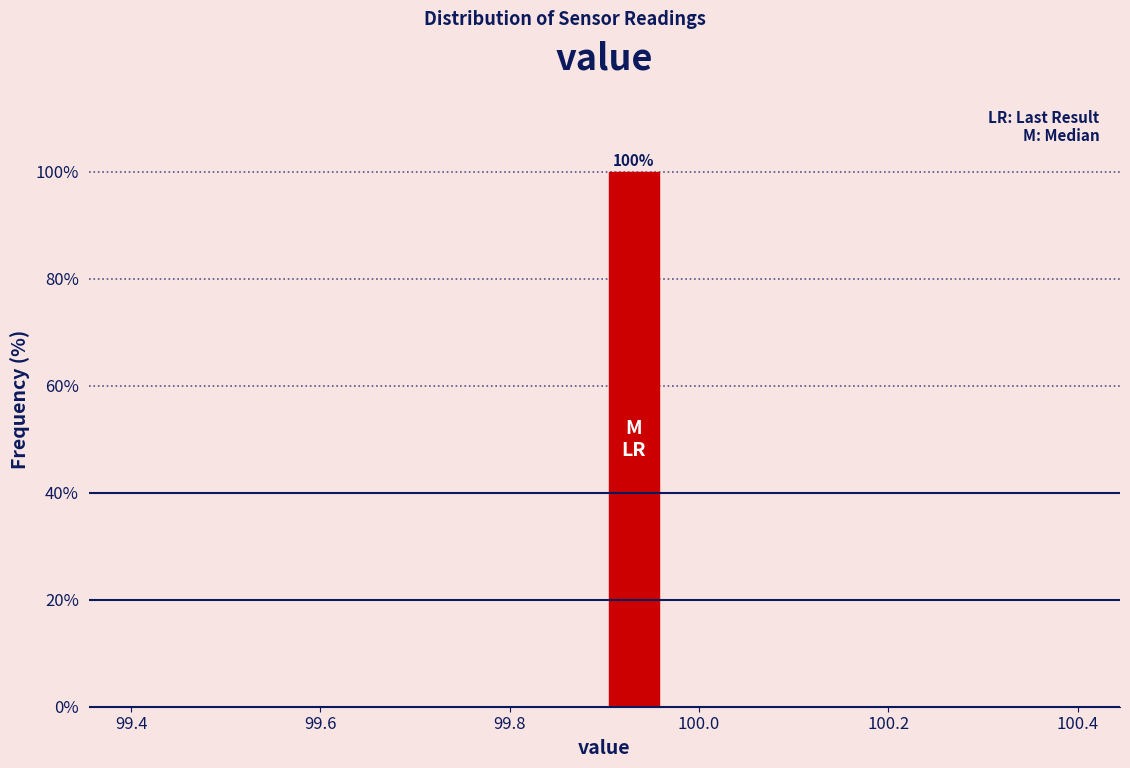

Read against the x-axis, roughly where is the centre of the tallest bar?

99.94